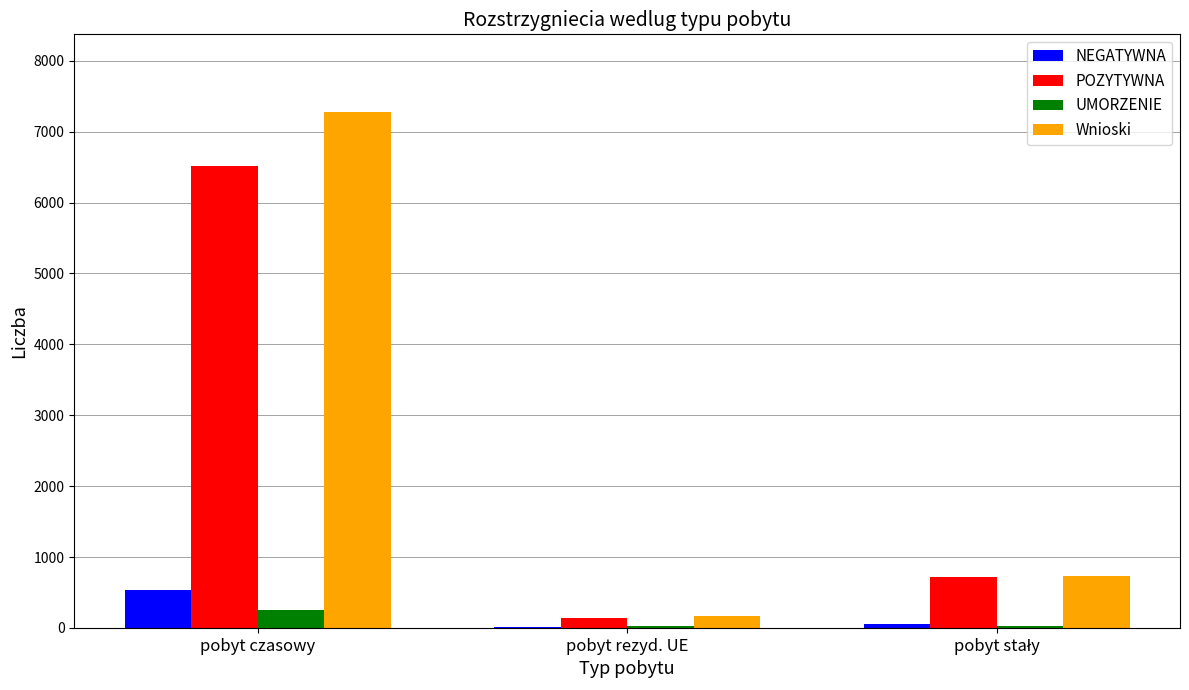

How many groups of bars are there?

3